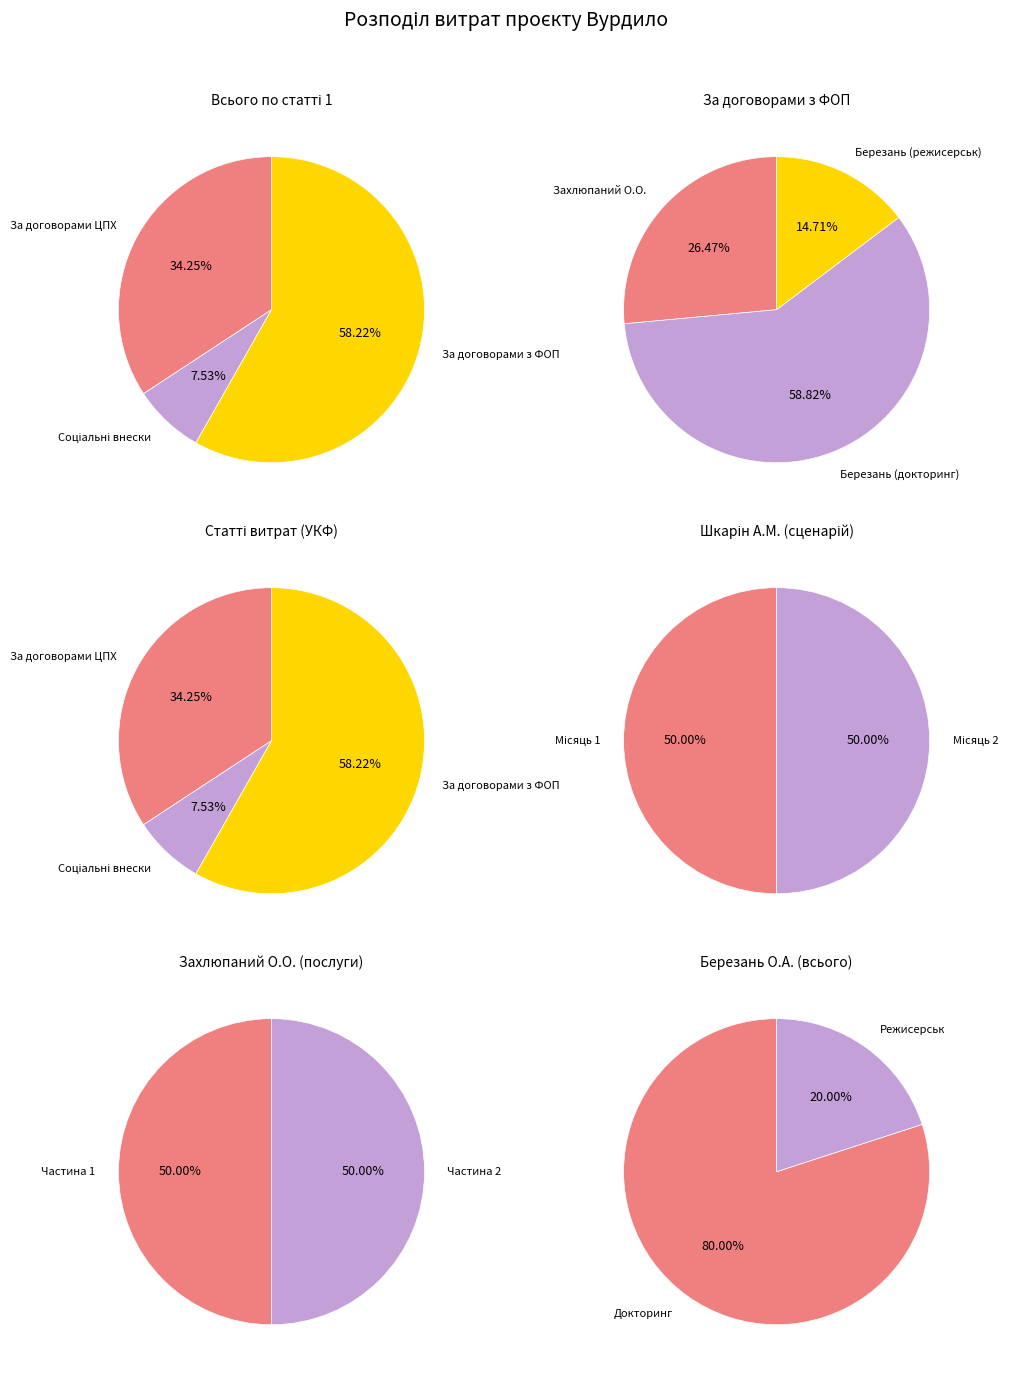

To the nearest percent, what is the difference between the За договорами з ФОП and За договорами ЦПХ slice percentages?

24%